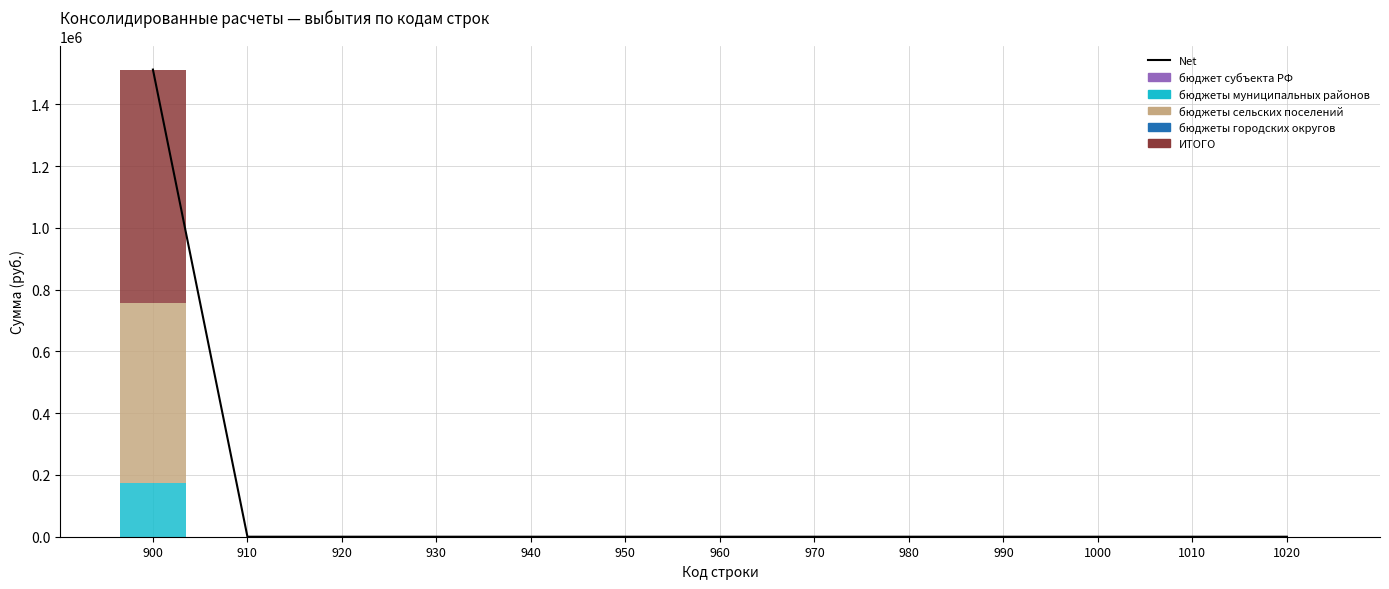

Reading right to left, transcribe all the data shown in this chart.

Net: 1020=0.0	1010=0.0	1000=0.0	990=0.0	980=0.0	970=0.0	960=0.0	950=0.0	940=0.0	930=0.0	920=0.0	910=0.0	900=1512404.6
бюджет субъекта РФ: 1020=0.0	1010=0.0	1000=0.0	990=0.0	980=0.0	970=0.0	960=0.0	950=0.0	940=0.0	930=0.0	920=0.0	910=0.0	900=0.0
бюджеты муниципальных районов: 1020=0.0	1010=0.0	1000=0.0	990=0.0	980=0.0	970=0.0	960=0.0	950=0.0	940=0.0	930=0.0	920=0.0	910=0.0	900=172875.3
бюджеты сельских поселений: 1020=0.0	1010=0.0	1000=0.0	990=0.0	980=0.0	970=0.0	960=0.0	950=0.0	940=0.0	930=0.0	920=0.0	910=0.0	900=583327.0
бюджеты городских округов: 1020=0.0	1010=0.0	1000=0.0	990=0.0	980=0.0	970=0.0	960=0.0	950=0.0	940=0.0	930=0.0	920=0.0	910=0.0	900=0.0
ИТОГО: 1020=0.0	1010=0.0	1000=0.0	990=0.0	980=0.0	970=0.0	960=0.0	950=0.0	940=0.0	930=0.0	920=0.0	910=0.0	900=756202.3